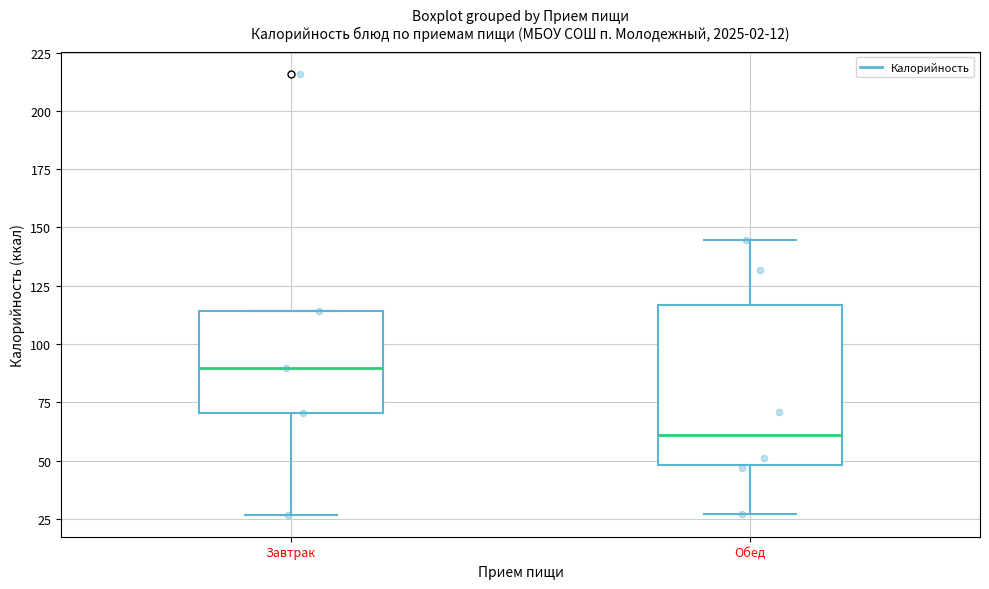

Reading left to right, read every box against the y-axis: the position of its median line, the range the box covers, and the ends of its whiskers. The values are not printed on the chart, so give them approximately, as read against the axis.

Завтрак: median 90, box 70 to 115, whiskers 25 to 115
Обед: median 60, box 50 to 115, whiskers 25 to 145